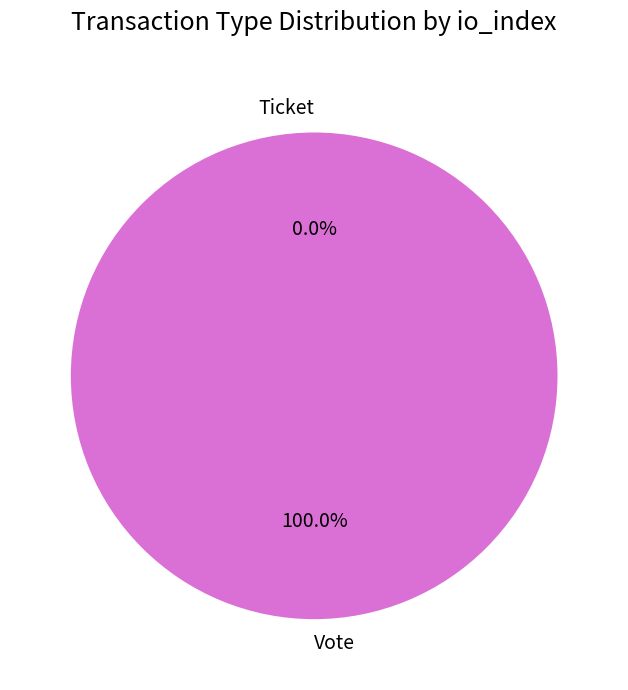

Does Ticket represent more than half of the total?

No